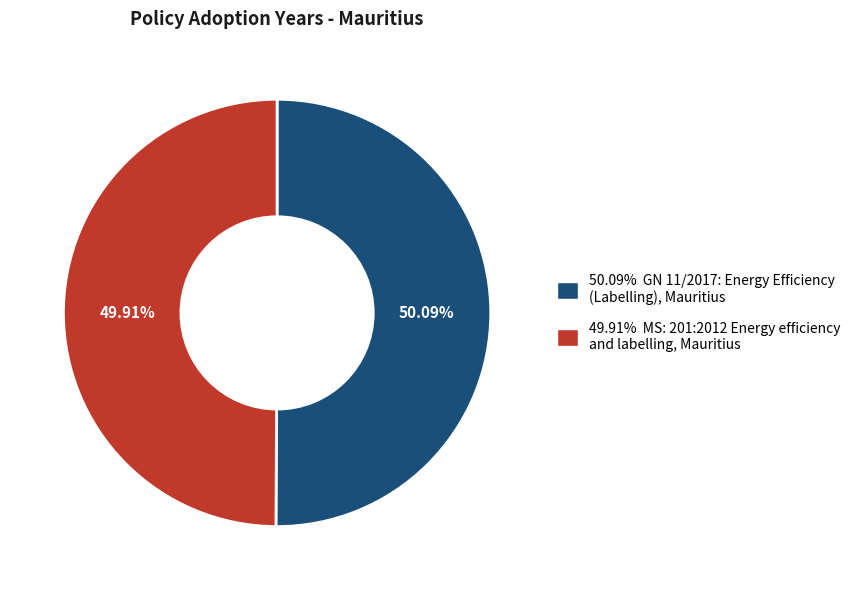

How many slices are in this pie chart?

2